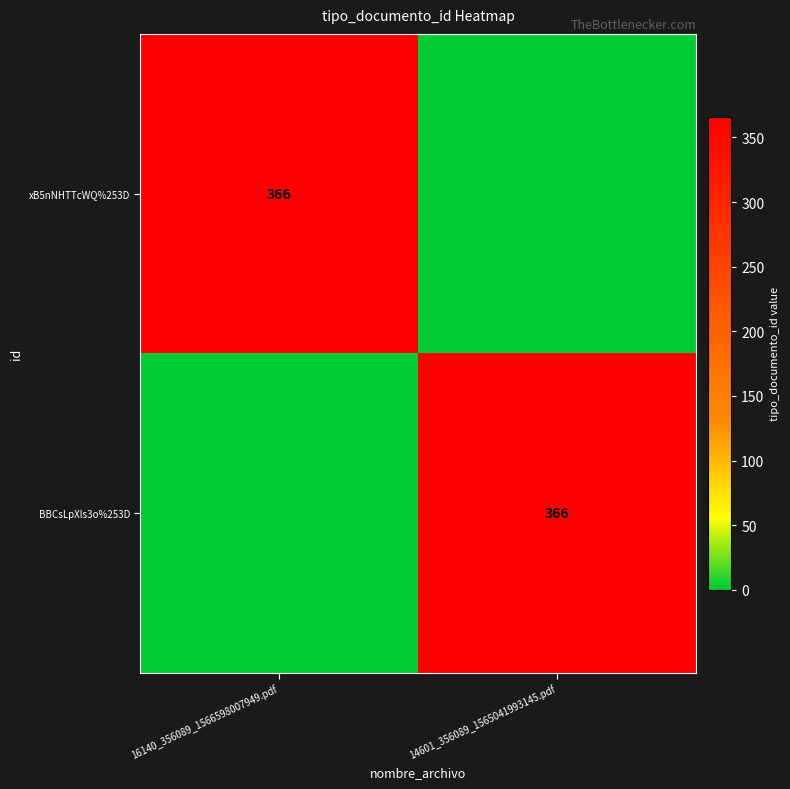

Is it true that xB5nNHTTcWQ%253D equals 511 at 16140_356089_1566598007949.pdf?

False